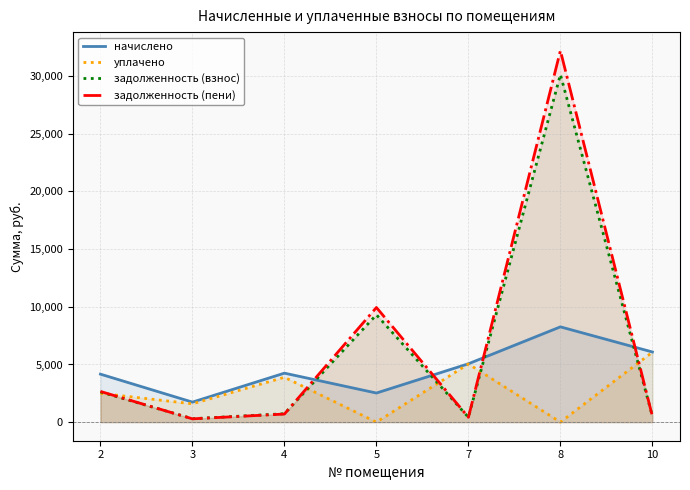

What is the difference between the highest and lowest values at 2?

1661.5